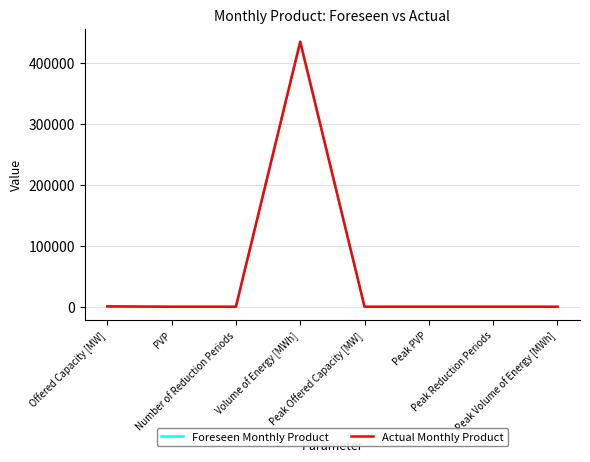

Is this an area chart (filled region under the line)?

No